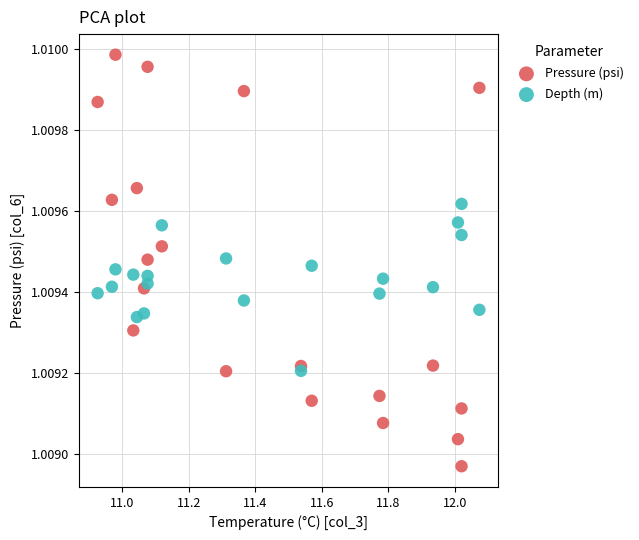

What are all the series names shown in the legend?

Pressure (psi), Depth (m)